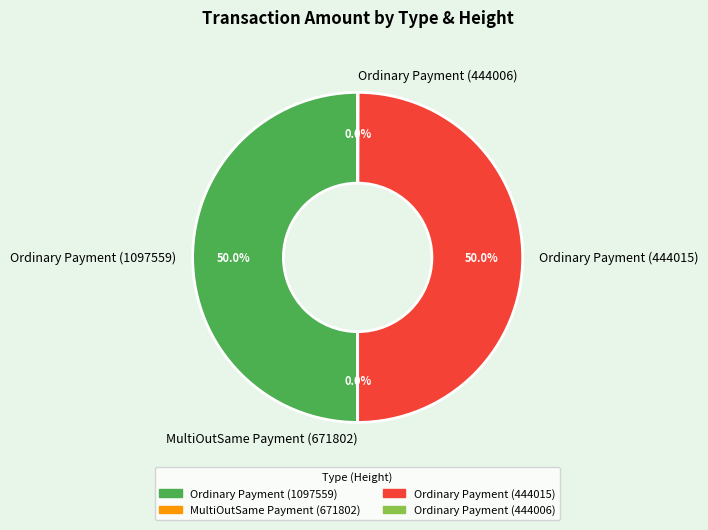

To the nearest percent, what percentage of the pie is Ordinary Payment (444015)?

50%